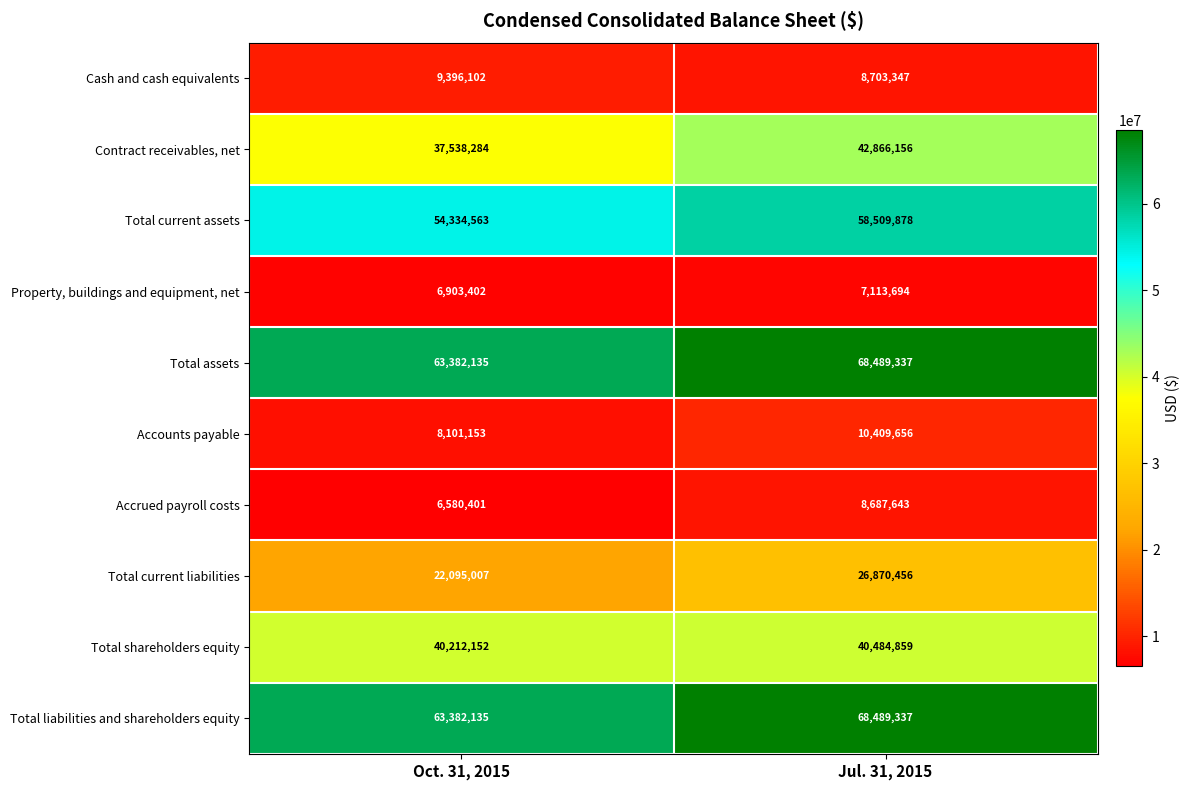

Which category has the highest value across all series?

Jul. 31, 2015